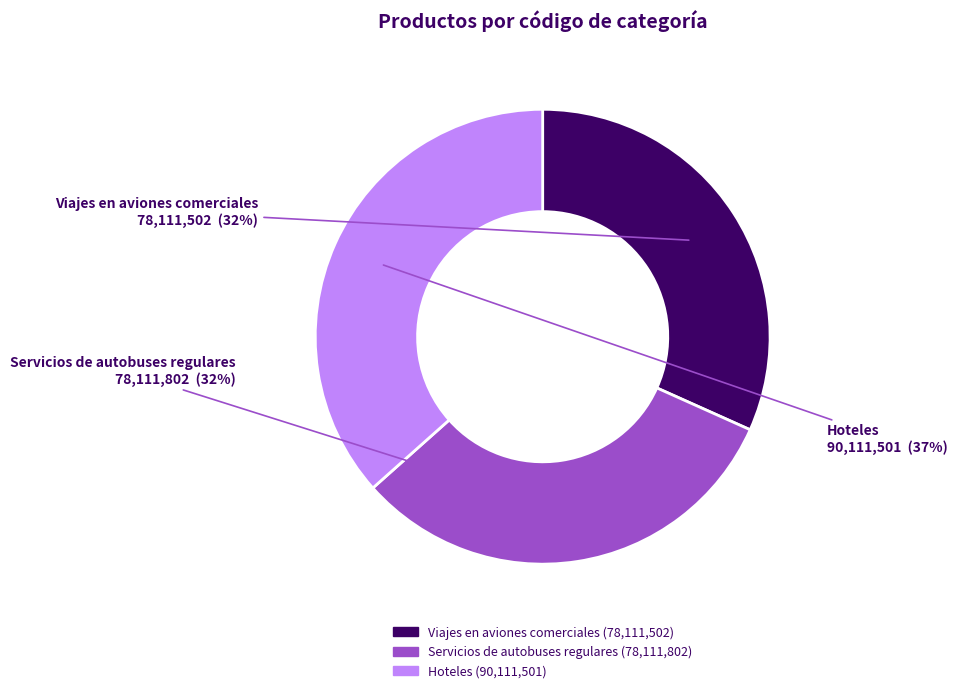

Does any single category account for the majority?

No